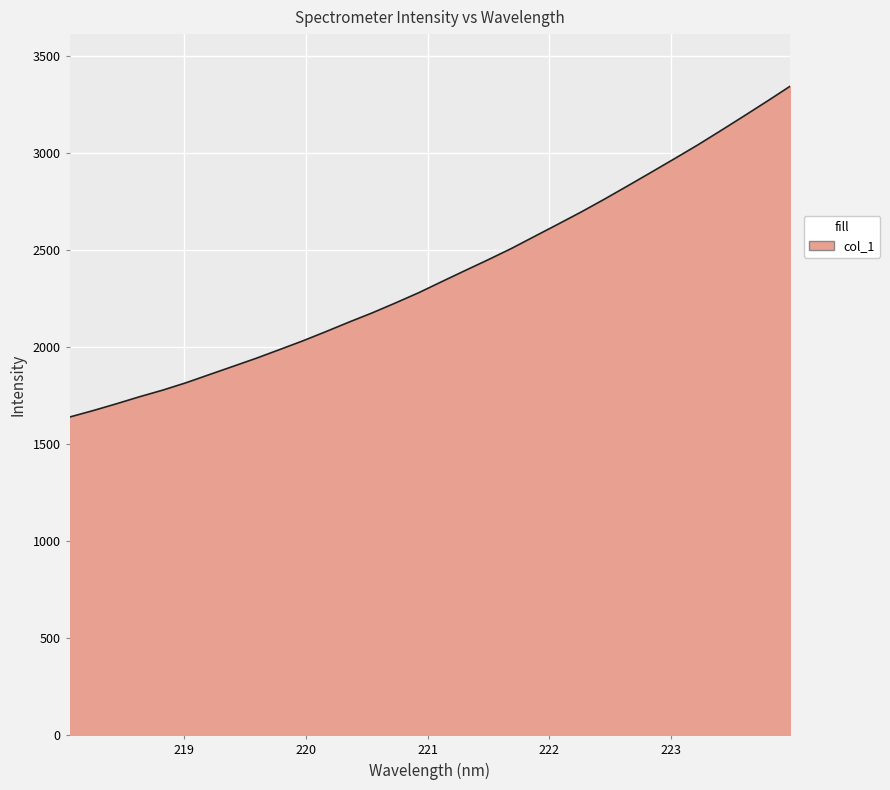

What is the maximum value shown in the chart?

3343.7